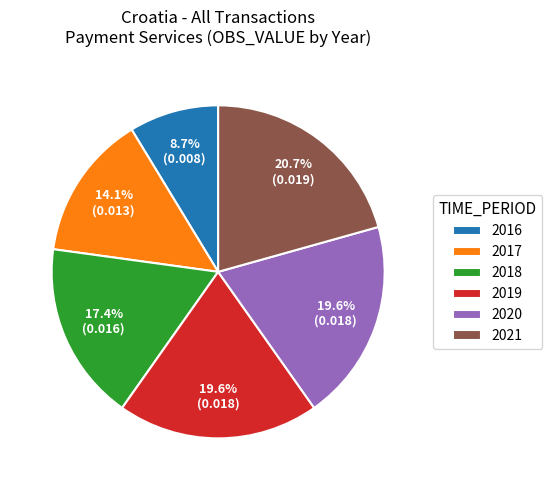

To the nearest percent, what percentage of the pie is 2020?

20%